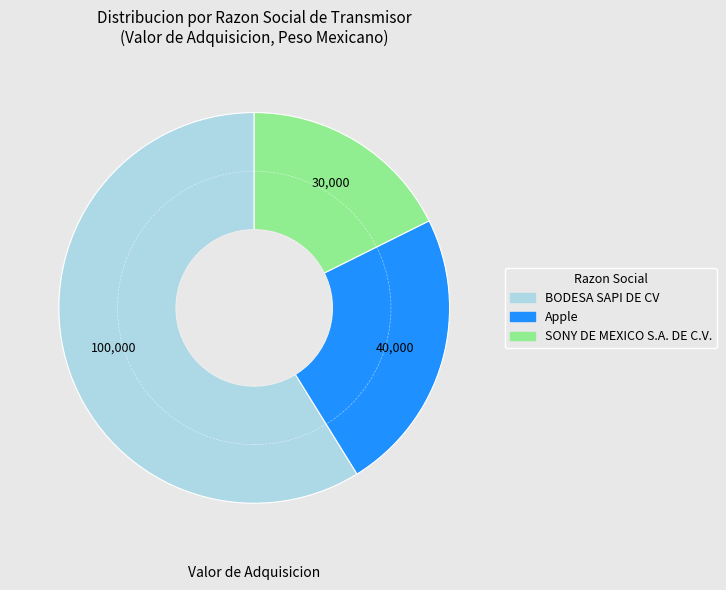

How many slices are in this pie chart?

3